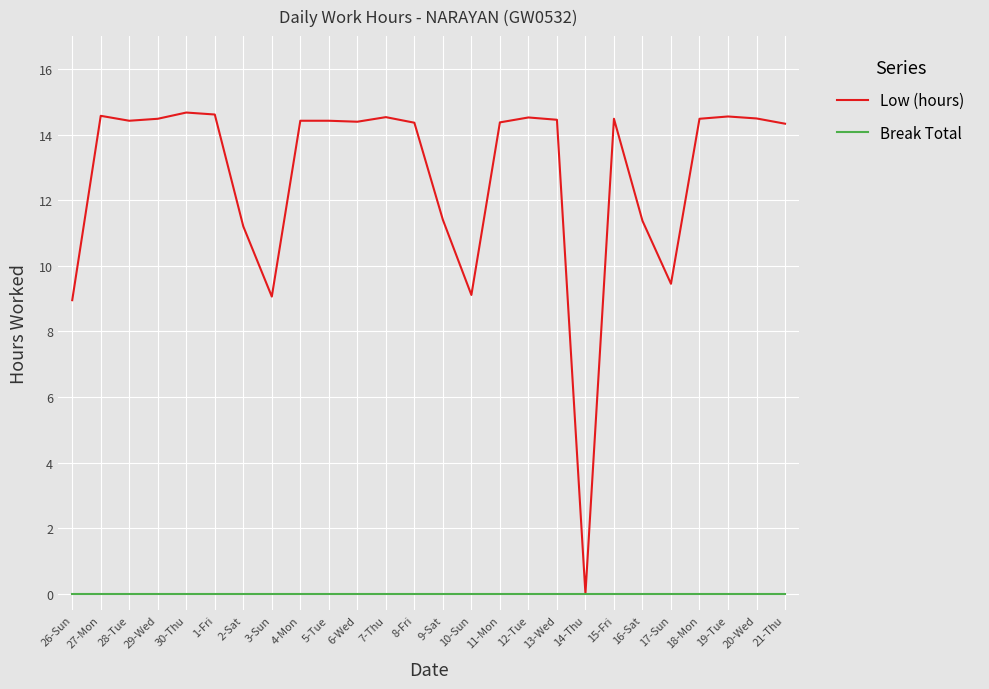

Is this an area chart (filled region under the line)?

No